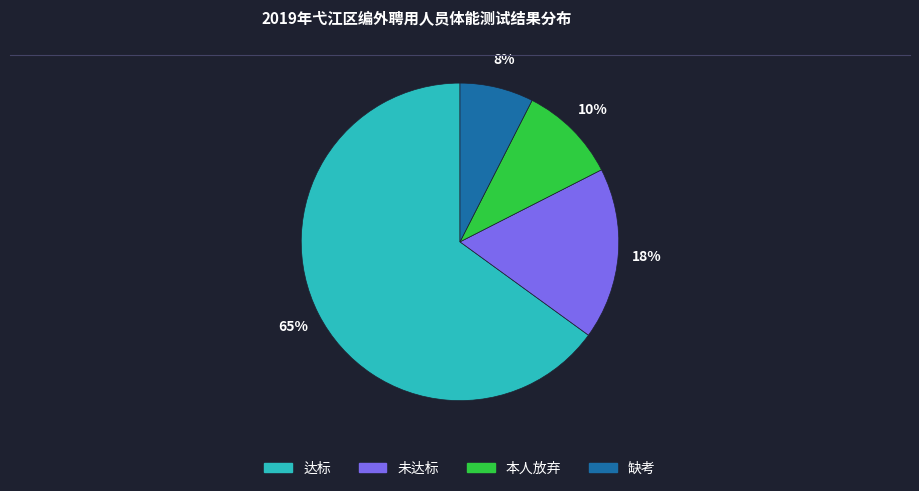

Which category has the biggest portion of the pie?

达标